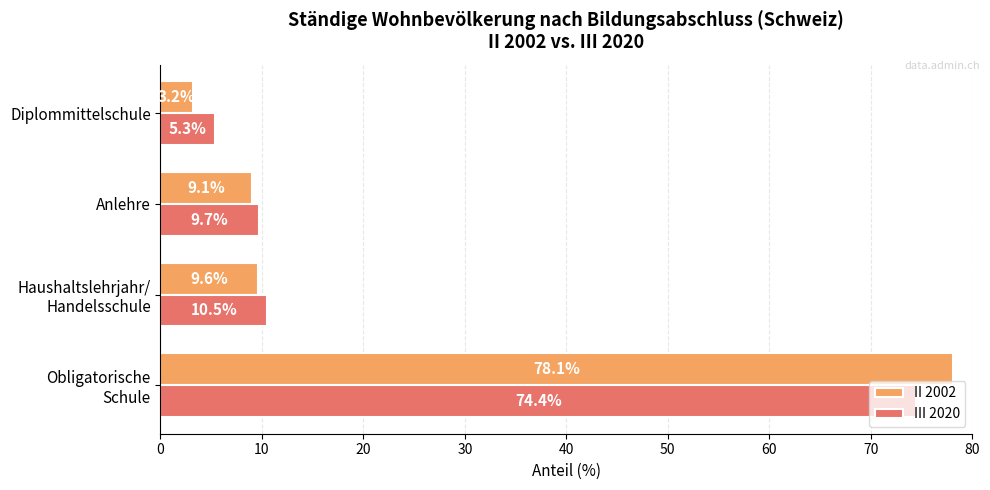

Which series has the widest spread of values?

II 2002